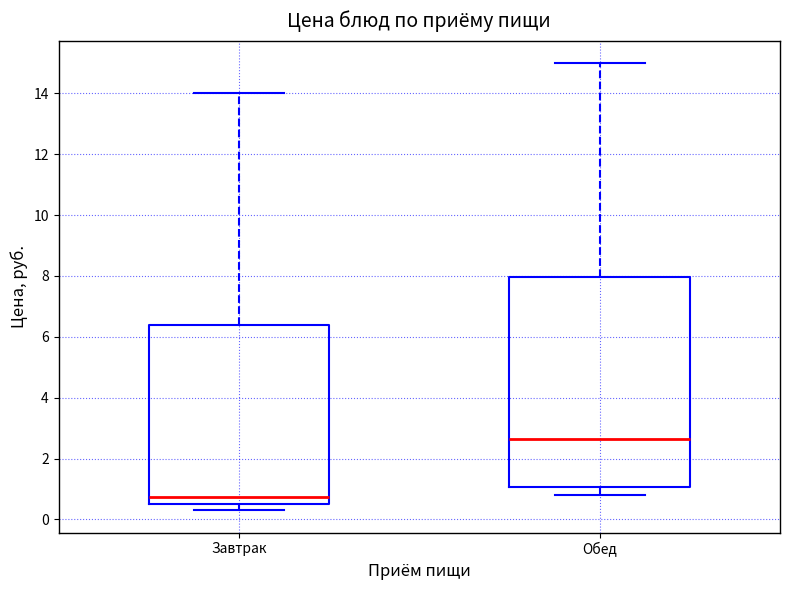

Where is the upper edge of the box for Завтрак on the y-axis? The values are not printed on the chart, so give them approximately, as read against the axis.

6.4